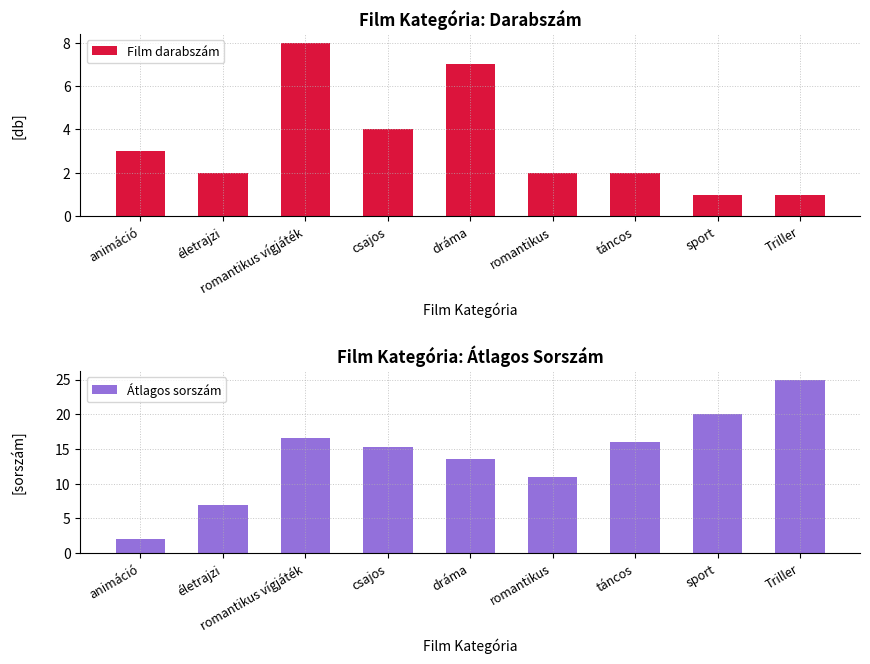

List the labels in order of Átlagos sorszám value, smallest first.

animáció, életrajzi, romantikus, dráma, csajos, táncos, romantikus vígjáték, sport, Triller